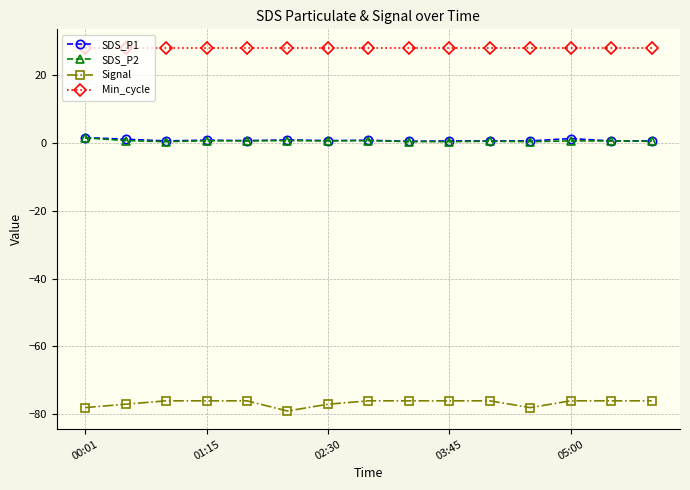

True or false: SDS_P2 and Signal cross at least once.

False